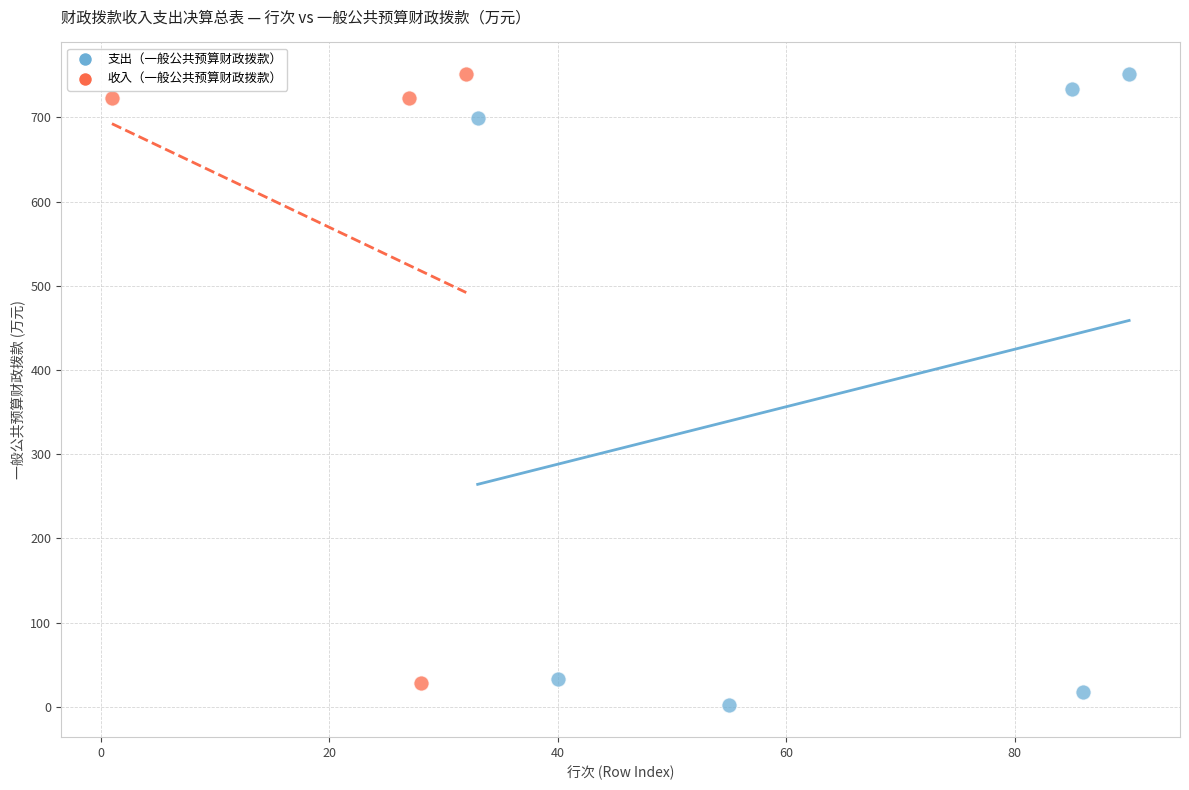

Which series has the largest Y range (max minus min)?

支出（一般公共预算财政拨款）